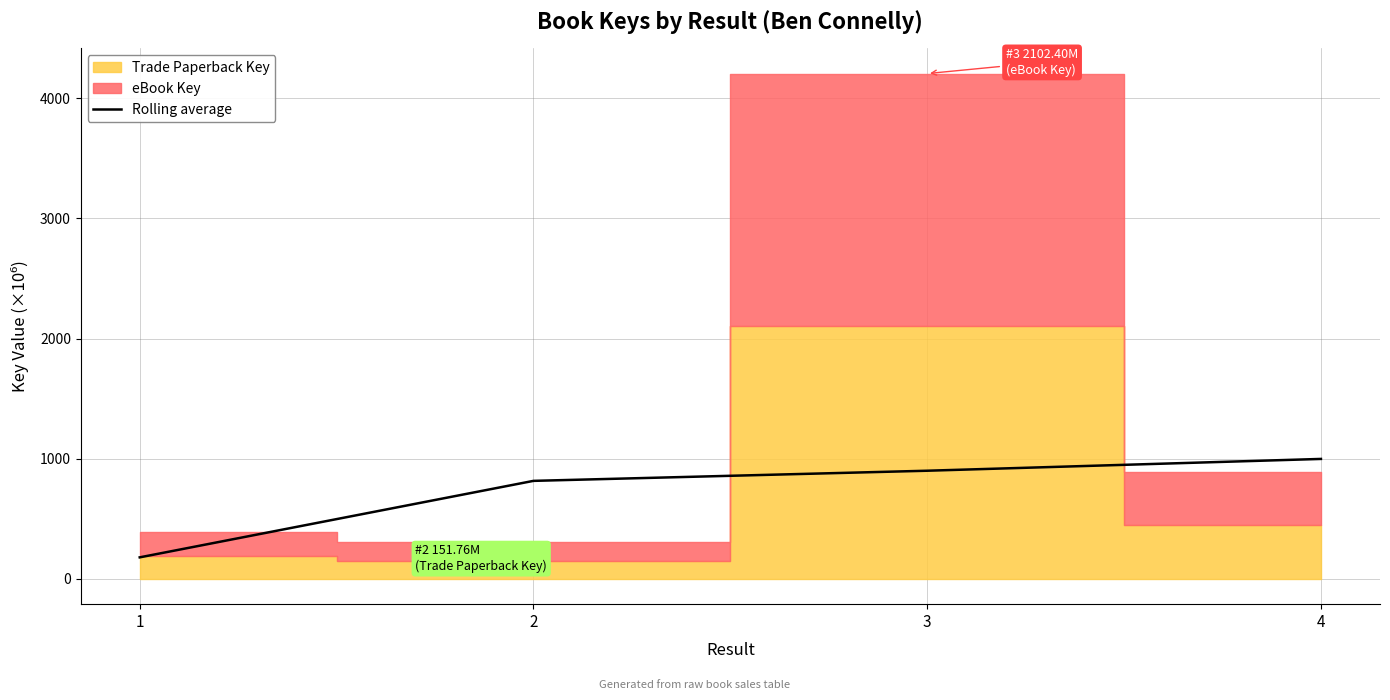

Read the value at 2.

815.8